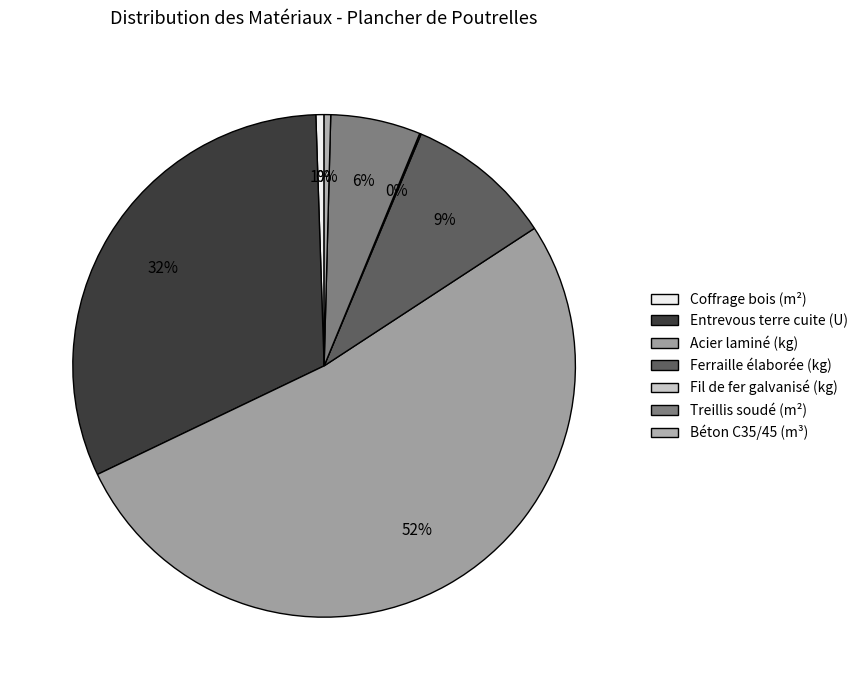

Is the sum of Béton C35/45 (m³) and Fil de fer galvanisé (kg) greater than half?

No